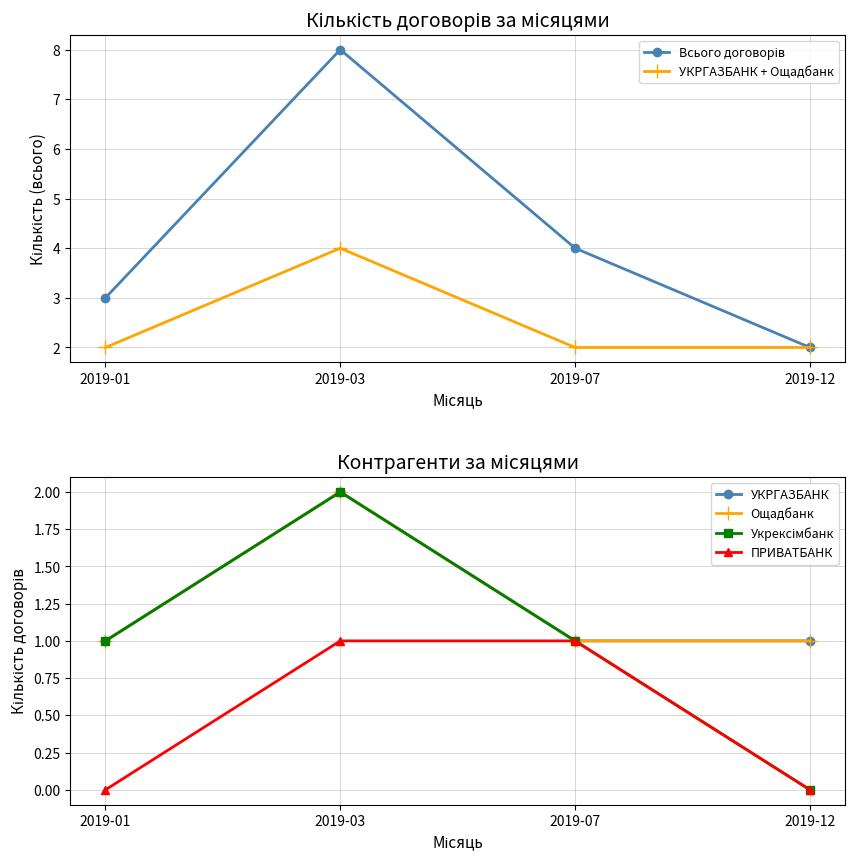

What is the approximate value of УКРГАЗБАНК at 2019-12?

1